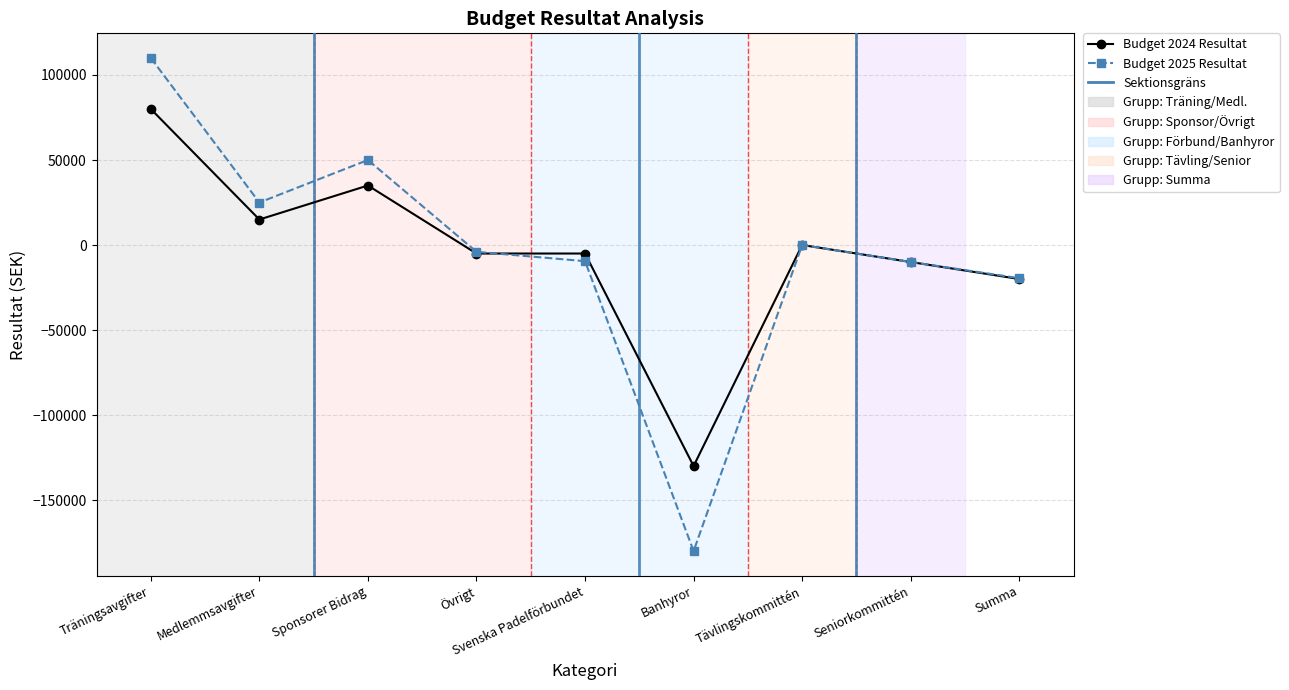

Rank the series at Träningsavgifter from lowest to highest value.

Budget 2024 Resultat, Budget 2025 Resultat